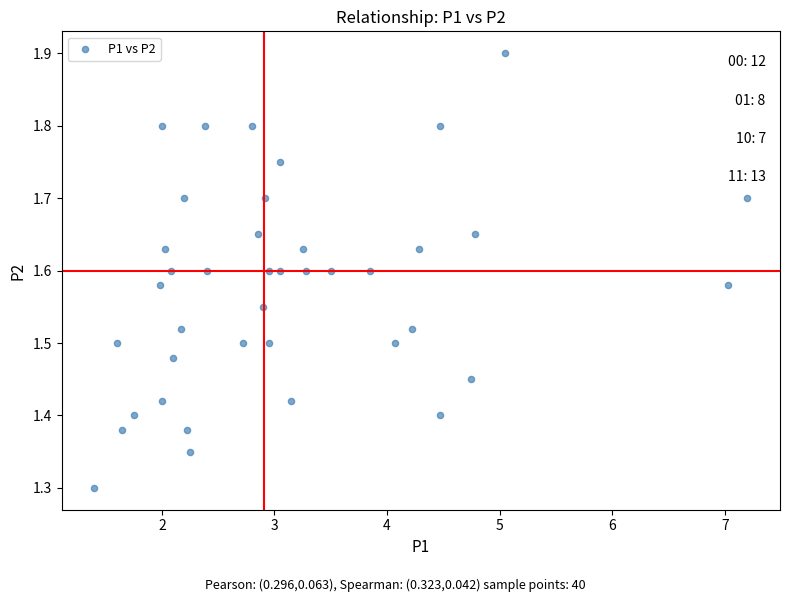

What is the range of Y values (max minus min)?

0.6